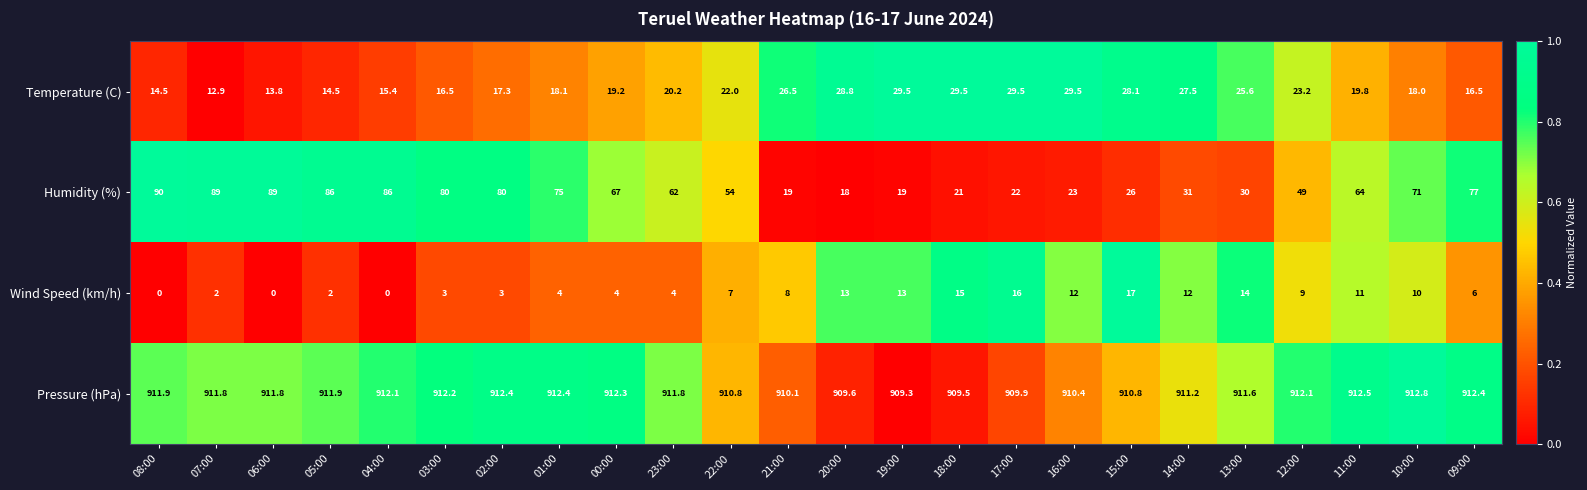

At which category is the sum across all series the highest?

08:00